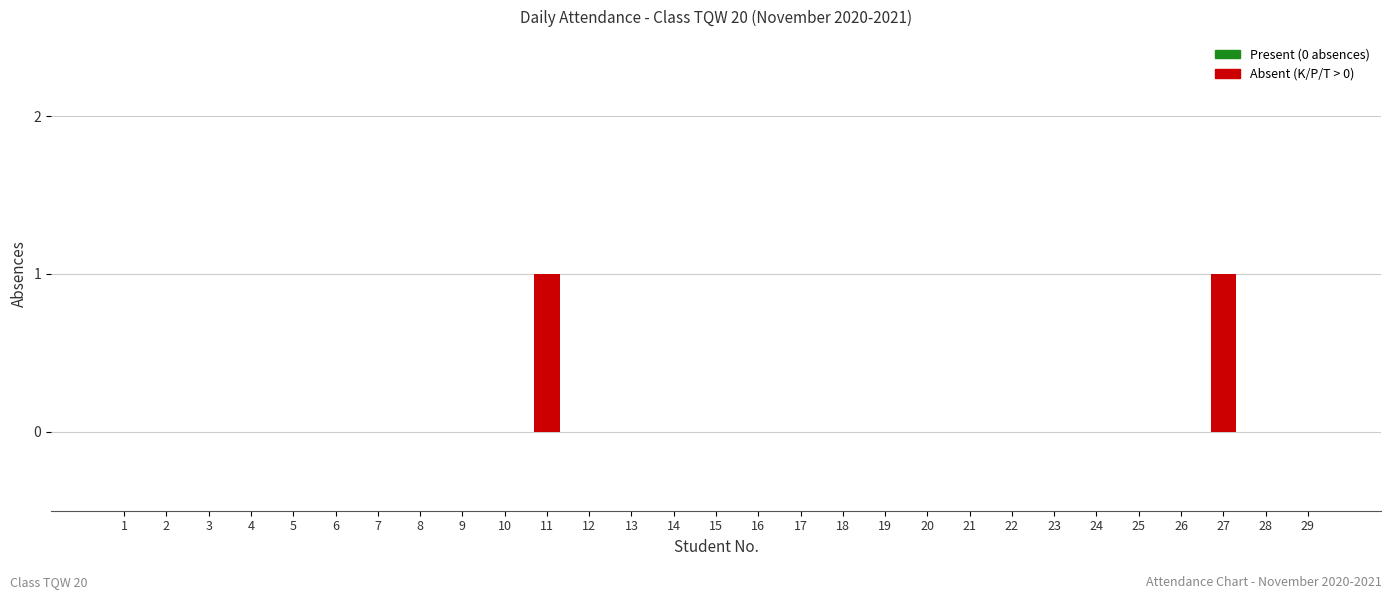

Reading left to right, list all the values displayed in this chart.

1=0	2=0	3=0	4=0	5=0	6=0	7=0	8=0	9=0	10=0	11=1	12=0	13=0	14=0	15=0	16=0	17=0	18=0	19=0	20=0	21=0	22=0	23=0	24=0	25=0	26=0	27=1	28=0	29=0